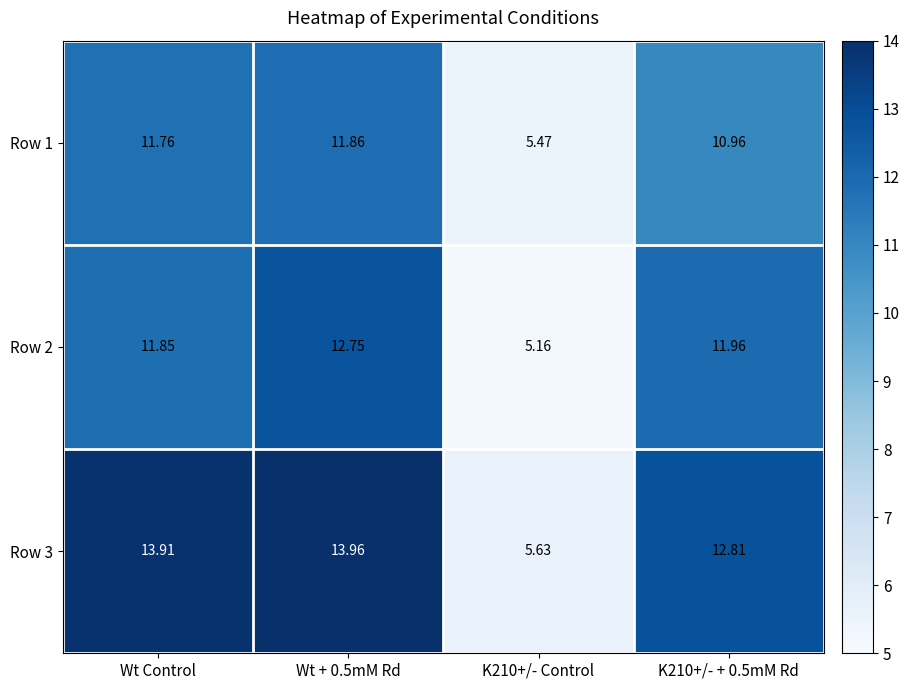

At Wt Control, list the series in order from largest to smallest.

Row 3, Row 2, Row 1